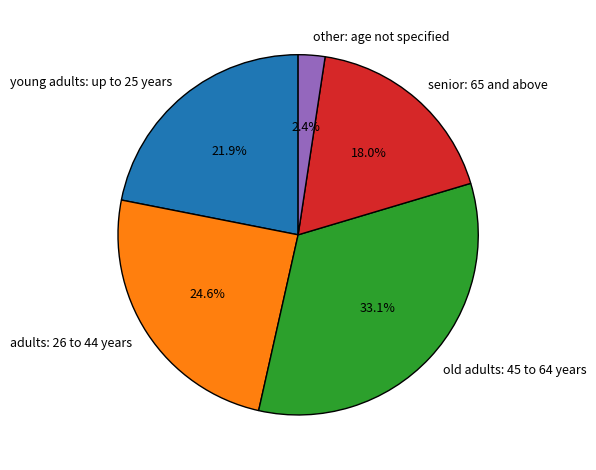

What percentage do young adults: up to 25 years and senior: 65 and above together represent?

39.9%